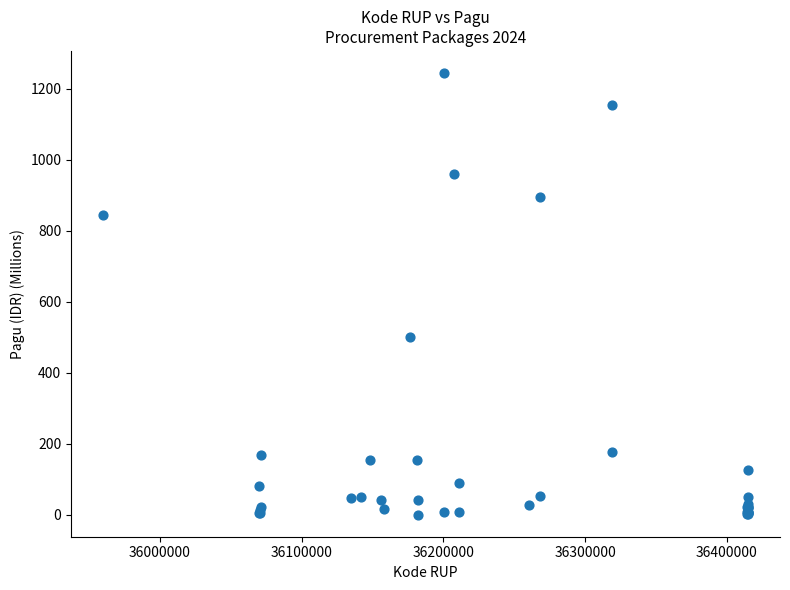

What Y value in the scatter plot is closest to 622?

499.9